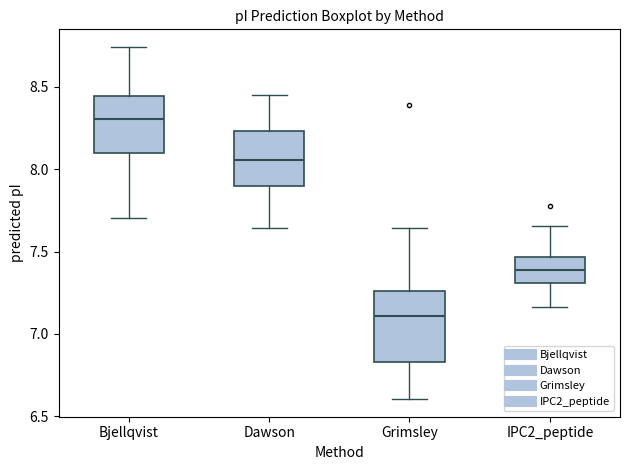

Where does the median line of the box for Bjellqvist sit on the y-axis? The values are not printed on the chart, so give them approximately, as read against the axis.

8.30